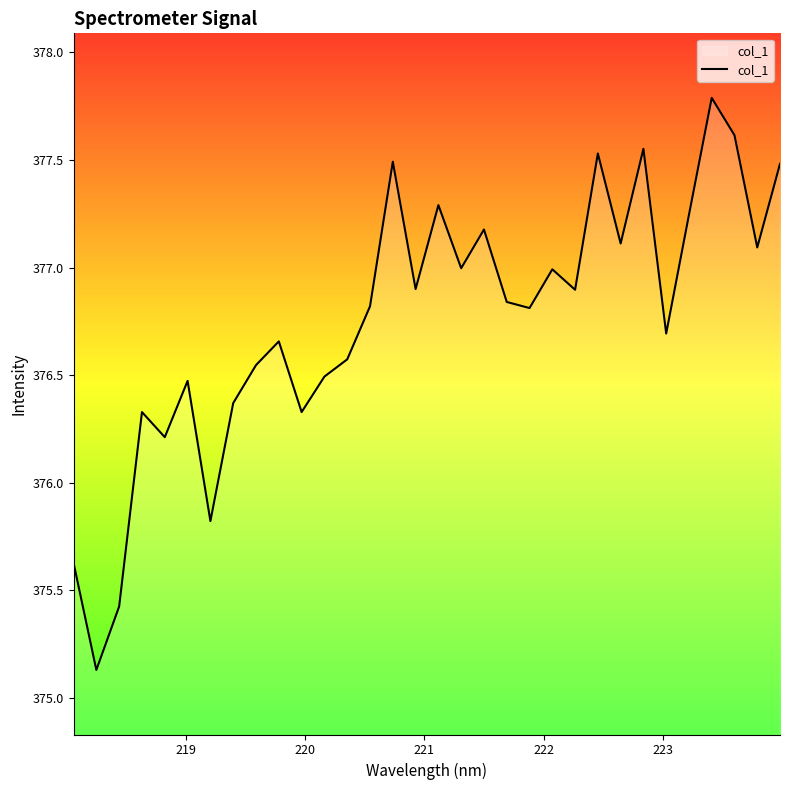

What is the smallest value displayed?

375.1